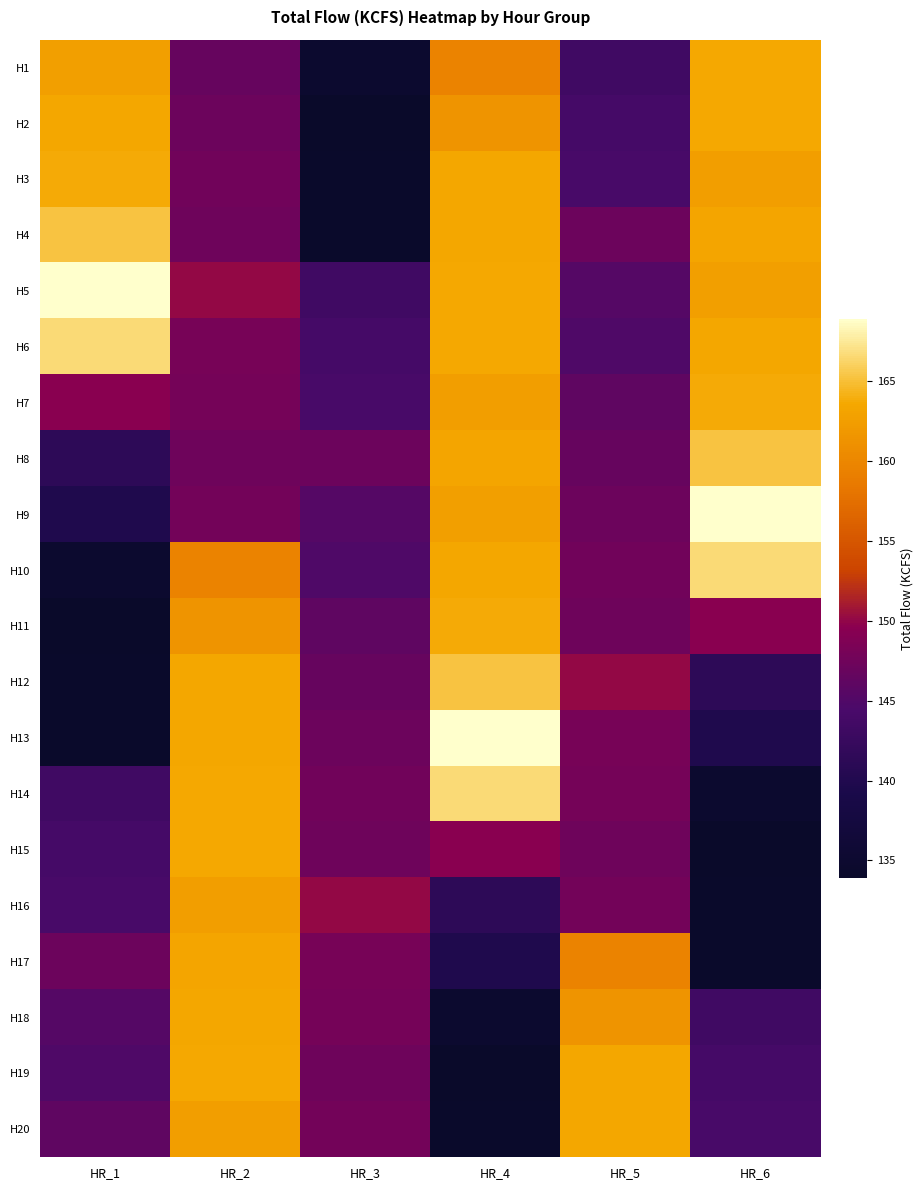

Reading left to right, what are all the values shown in this chart?

H1: HR_1=162.7	HR_2=146.7	HR_3=134.9	HR_4=159.7	HR_5=143.4	HR_6=163.6
H2: HR_1=163.5	HR_2=147.2	HR_3=133.9	HR_4=161.5	HR_5=143.9	HR_6=163.6
H3: HR_1=163.8	HR_2=147.6	HR_3=134.3	HR_4=163.5	HR_5=144.2	HR_6=162.5
H4: HR_1=165.3	HR_2=147.3	HR_3=134.2	HR_4=163.5	HR_5=147.2	HR_6=163.3
H5: HR_1=168.9	HR_2=150.1	HR_3=143.4	HR_4=163.6	HR_5=145.3	HR_6=162.7
H6: HR_1=166.7	HR_2=148.1	HR_3=143.9	HR_4=163.6	HR_5=144.9	HR_6=163.5
H7: HR_1=149.6	HR_2=147.9	HR_3=144.2	HR_4=162.5	HR_5=146.1	HR_6=163.8
H8: HR_1=141.4	HR_2=147.4	HR_3=147.2	HR_4=163.3	HR_5=146.7	HR_6=165.3
H9: HR_1=139.9	HR_2=147.8	HR_3=145.3	HR_4=162.7	HR_5=147.2	HR_6=168.9
H10: HR_1=134.9	HR_2=159.7	HR_3=144.9	HR_4=163.5	HR_5=147.6	HR_6=166.7
H11: HR_1=133.9	HR_2=161.5	HR_3=146.1	HR_4=163.8	HR_5=147.3	HR_6=149.6
H12: HR_1=134.3	HR_2=163.5	HR_3=146.7	HR_4=165.3	HR_5=150.1	HR_6=141.4
H13: HR_1=134.2	HR_2=163.5	HR_3=147.2	HR_4=168.9	HR_5=148.1	HR_6=139.9
H14: HR_1=143.4	HR_2=163.6	HR_3=147.6	HR_4=166.7	HR_5=147.9	HR_6=134.9
H15: HR_1=143.9	HR_2=163.6	HR_3=147.3	HR_4=149.6	HR_5=147.4	HR_6=133.9
H16: HR_1=144.2	HR_2=162.5	HR_3=150.1	HR_4=141.4	HR_5=147.8	HR_6=134.3
H17: HR_1=147.2	HR_2=163.3	HR_3=148.1	HR_4=139.9	HR_5=159.7	HR_6=134.2
H18: HR_1=145.3	HR_2=163.5	HR_3=147.9	HR_4=134.9	HR_5=161.5	HR_6=143.4
H19: HR_1=144.9	HR_2=163.6	HR_3=147.4	HR_4=133.9	HR_5=163.5	HR_6=143.9
H20: HR_1=146.1	HR_2=162.5	HR_3=147.8	HR_4=134.3	HR_5=163.5	HR_6=144.2